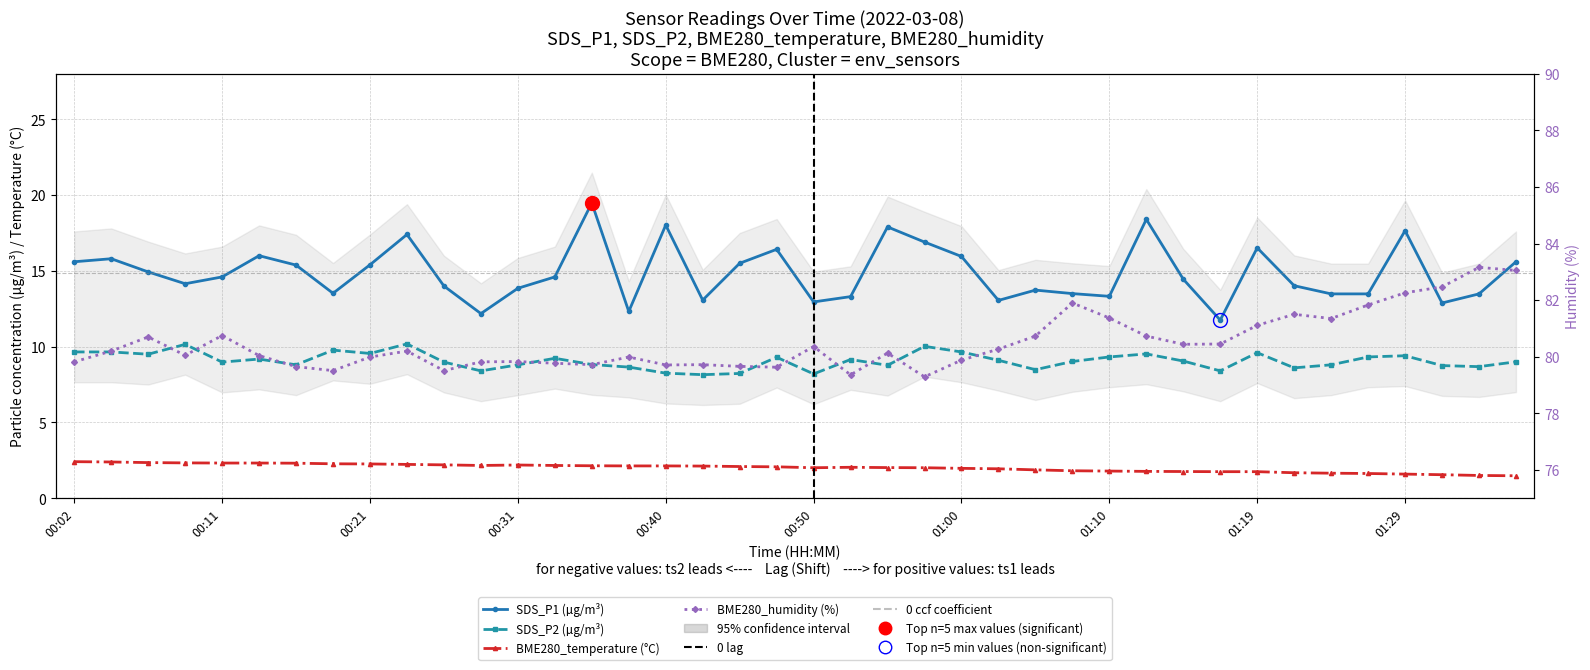

Where does the BME280_temperature series first go above 2?

00:02